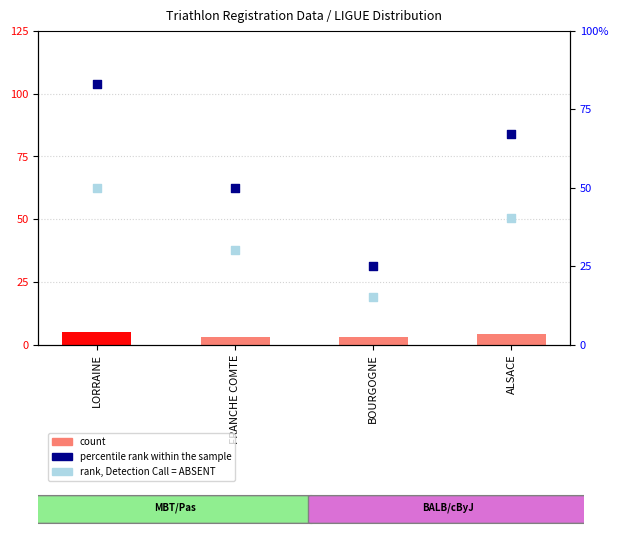

Which series has the widest spread of Y values?

percentile rank within the sample